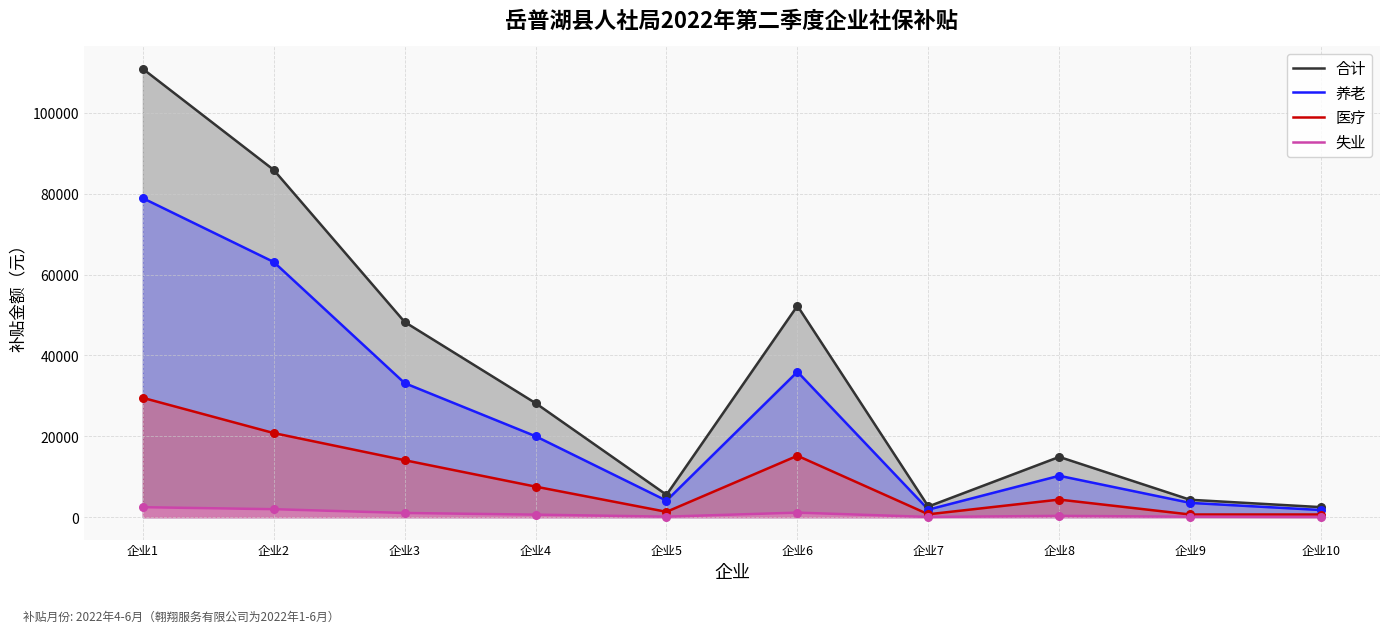

Which series has the widest spread of Y values?

合计